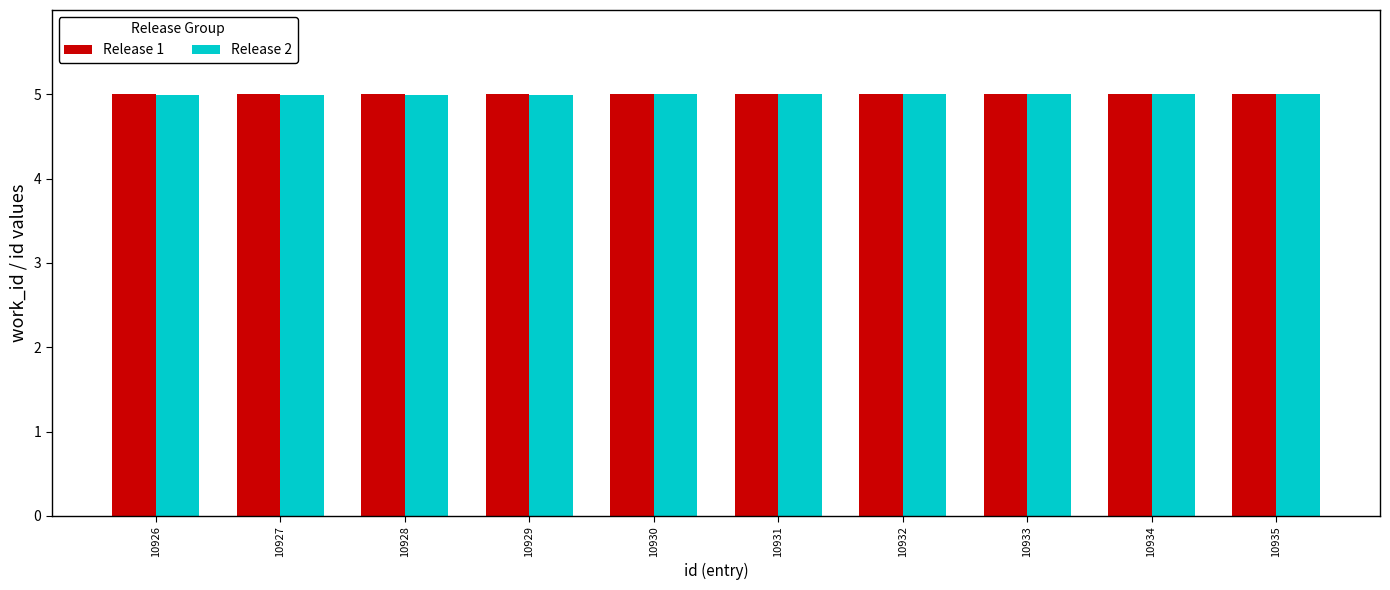

What is the greatest value displayed?

5.0